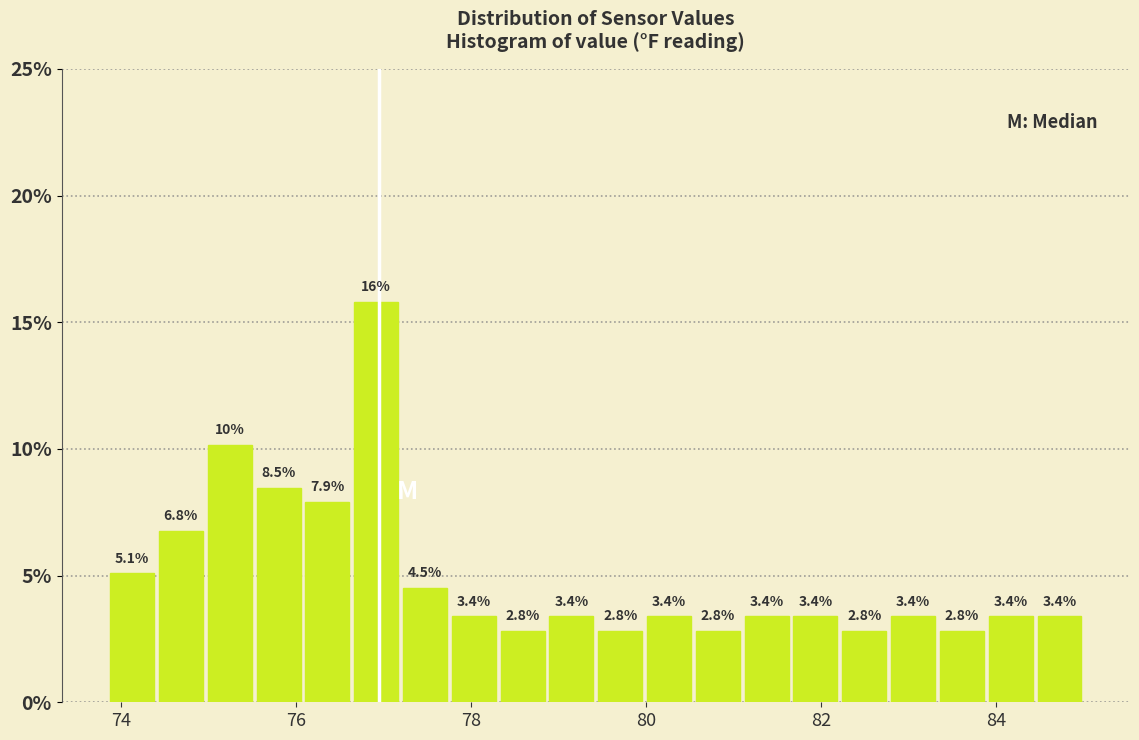

Around what value on the x-axis is the tallest bar? Give the approximate position of its centre, as read against the axis.

77.0